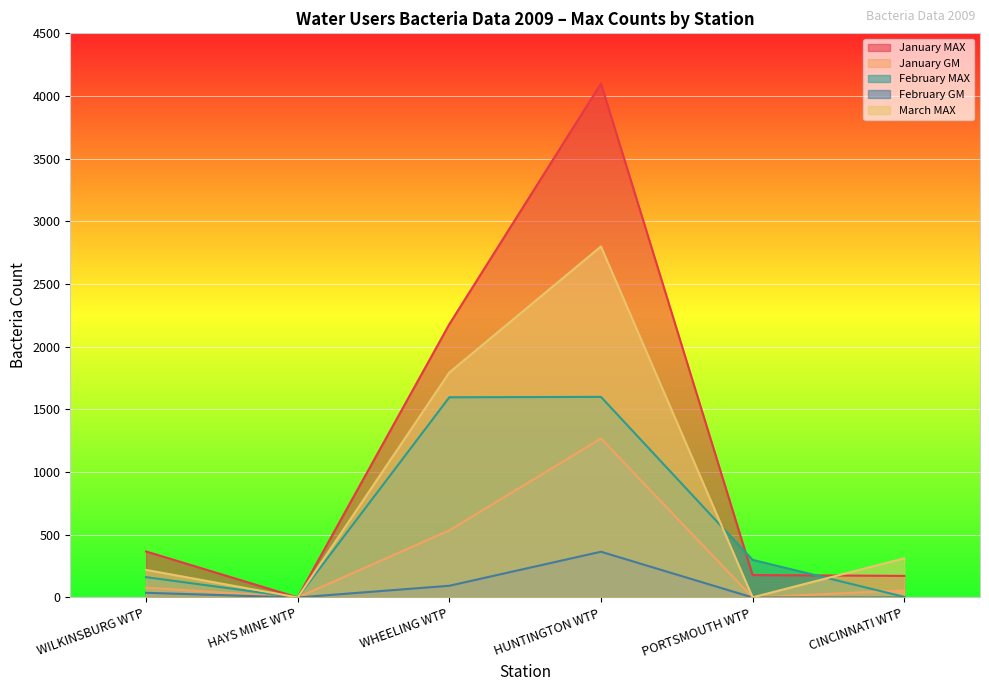

Reading left to right, what are all the values shown in this chart?

January MAX: WILKINSBURG WTP=367.0	HAYS MINE WTP=0.0	WHEELING WTP=2180.0	HUNTINGTON WTP=4100.0	PORTSMOUTH WTP=179.0	CINCINNATI WTP=172.0
January GM: WILKINSBURG WTP=78.9	HAYS MINE WTP=0.0	WHEELING WTP=535.5	HUNTINGTON WTP=1268.1	PORTSMOUTH WTP=0.0	CINCINNATI WTP=57.0
February MAX: WILKINSBURG WTP=162.0	HAYS MINE WTP=0.0	WHEELING WTP=1597.0	HUNTINGTON WTP=1600.0	PORTSMOUTH WTP=300.0	CINCINNATI WTP=5.0
February GM: WILKINSBURG WTP=37.3	HAYS MINE WTP=0.0	WHEELING WTP=93.4	HUNTINGTON WTP=364.9	PORTSMOUTH WTP=0.0	CINCINNATI WTP=0.0
March MAX: WILKINSBURG WTP=220.0	HAYS MINE WTP=0.0	WHEELING WTP=1795.0	HUNTINGTON WTP=2800.0	PORTSMOUTH WTP=1.0	CINCINNATI WTP=312.0